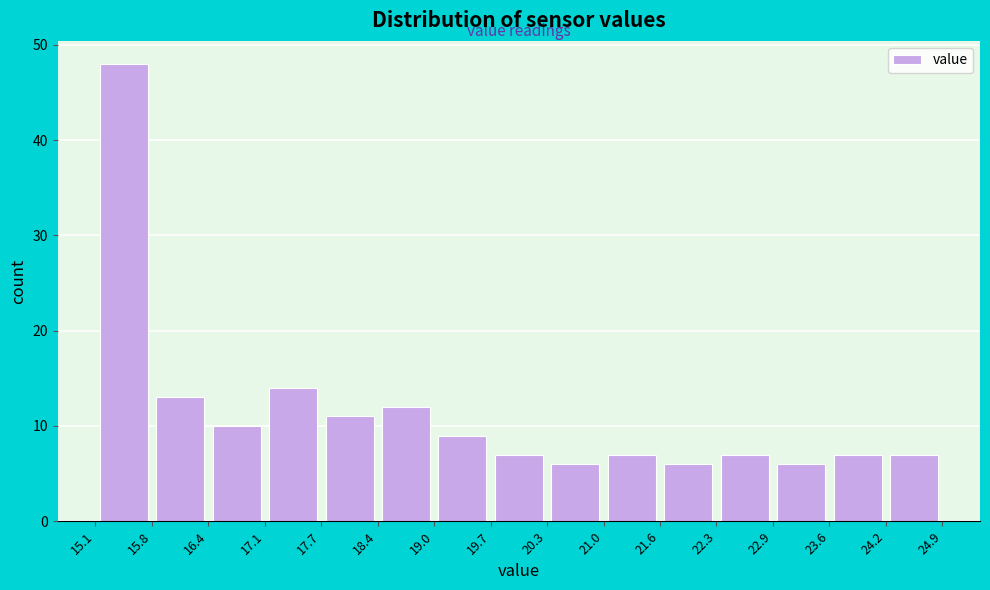

How tall is the bar that spans 15.1 to 15.8 on the x-axis? The values are not printed on the chart, so give them approximately, as read against the axis.

48